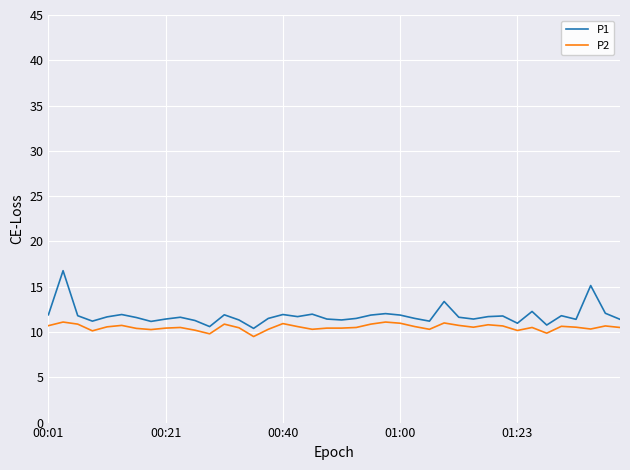

What is the difference between the maximum and minimum values in the P1 series?

6.4